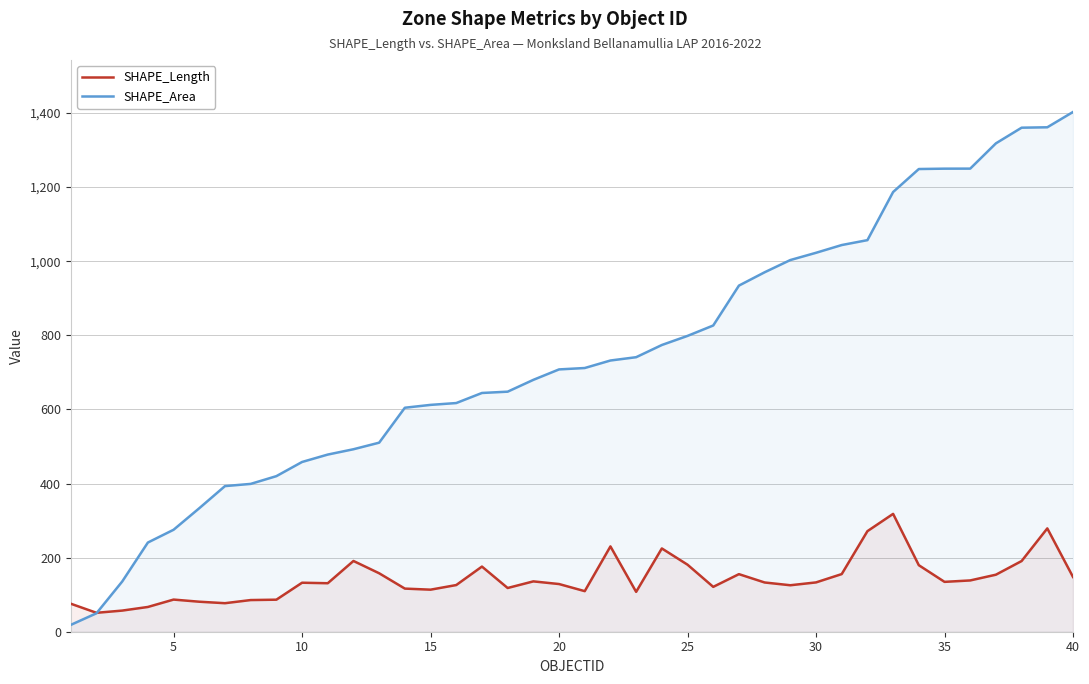

At which category does the chart reach its peak across all series?

40